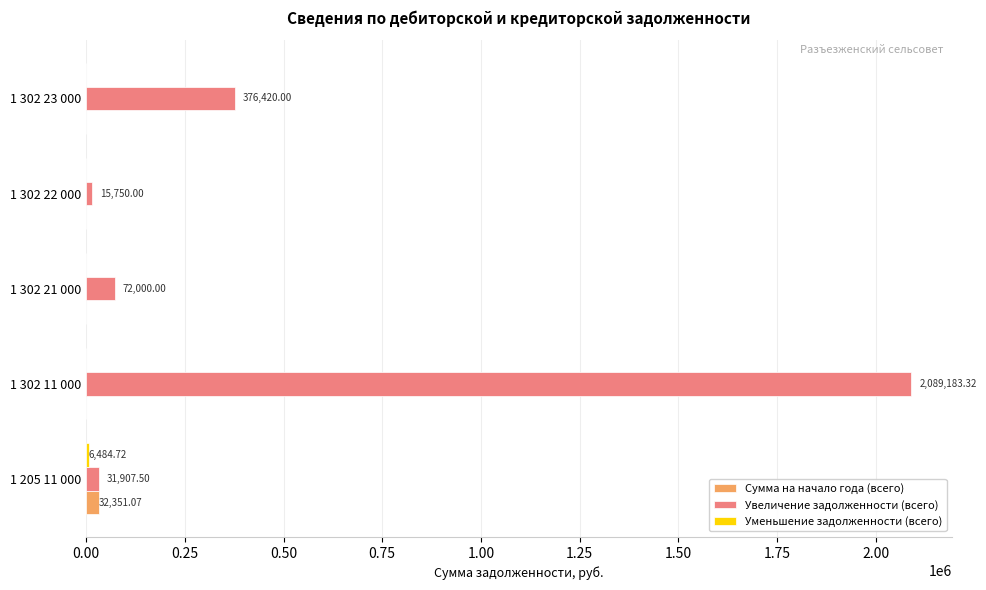

Count the number of data series in this chart.

3